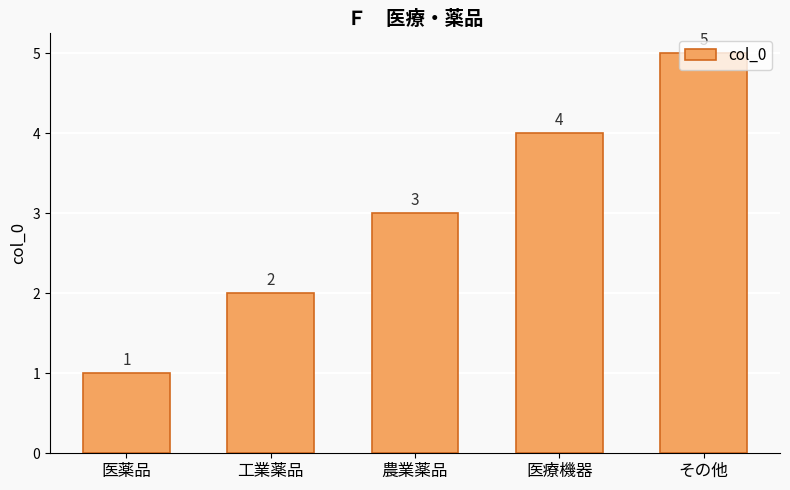

The value at 医療機器 is 4. True or false?

True